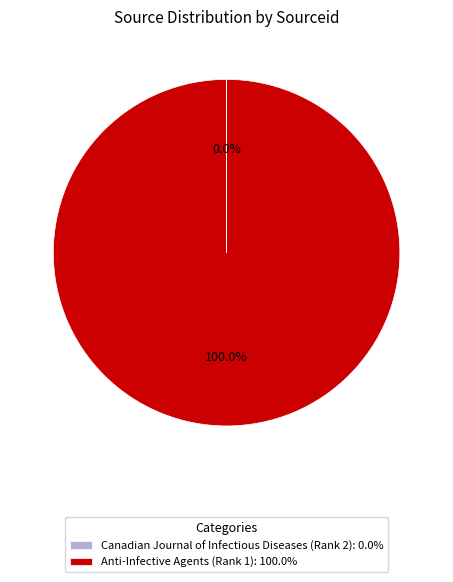

Does Anti-Infective Agents (Rank 1): 100.0% represent more than half of the total?

Yes